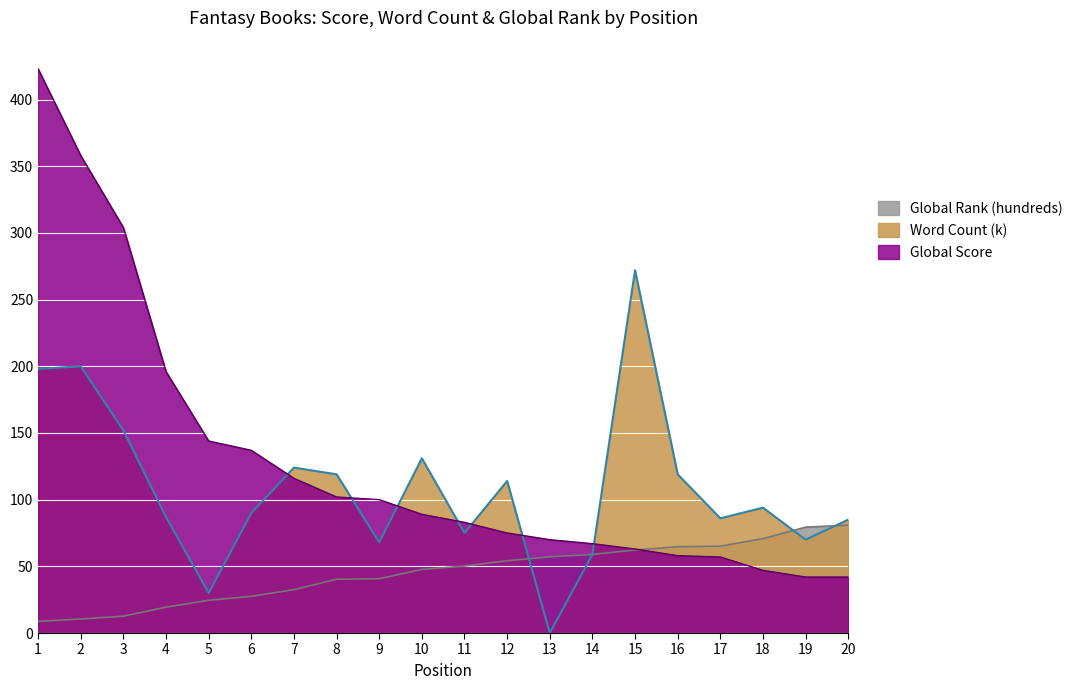

What are all the series names shown in the legend?

Global Rank (hundreds), Word Count (k), Global Score